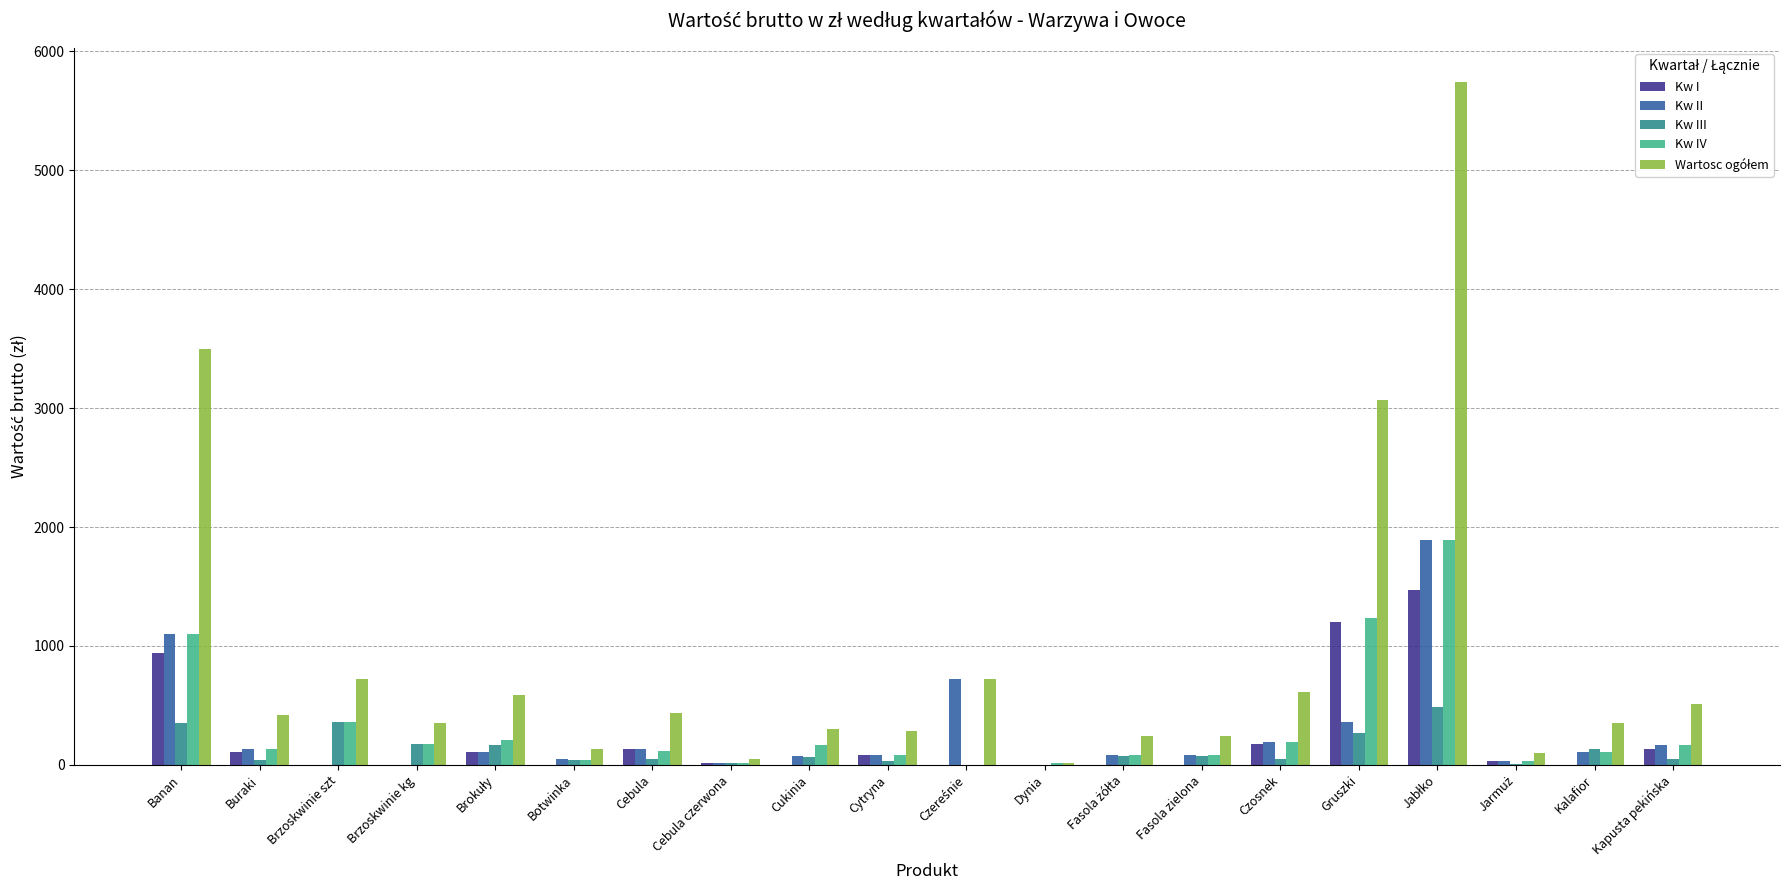

What is the total value across all series at Gruszki?

6144.0